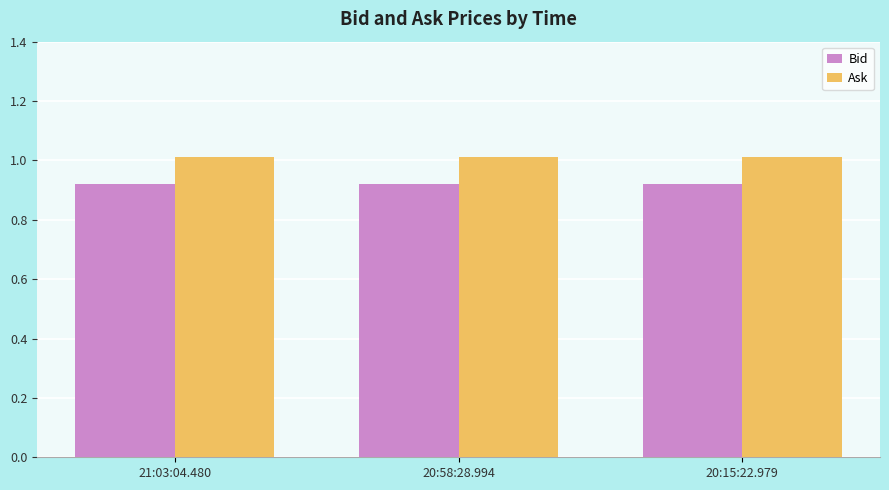

What is the label of the 2nd bar from the left?

20:58:28.994